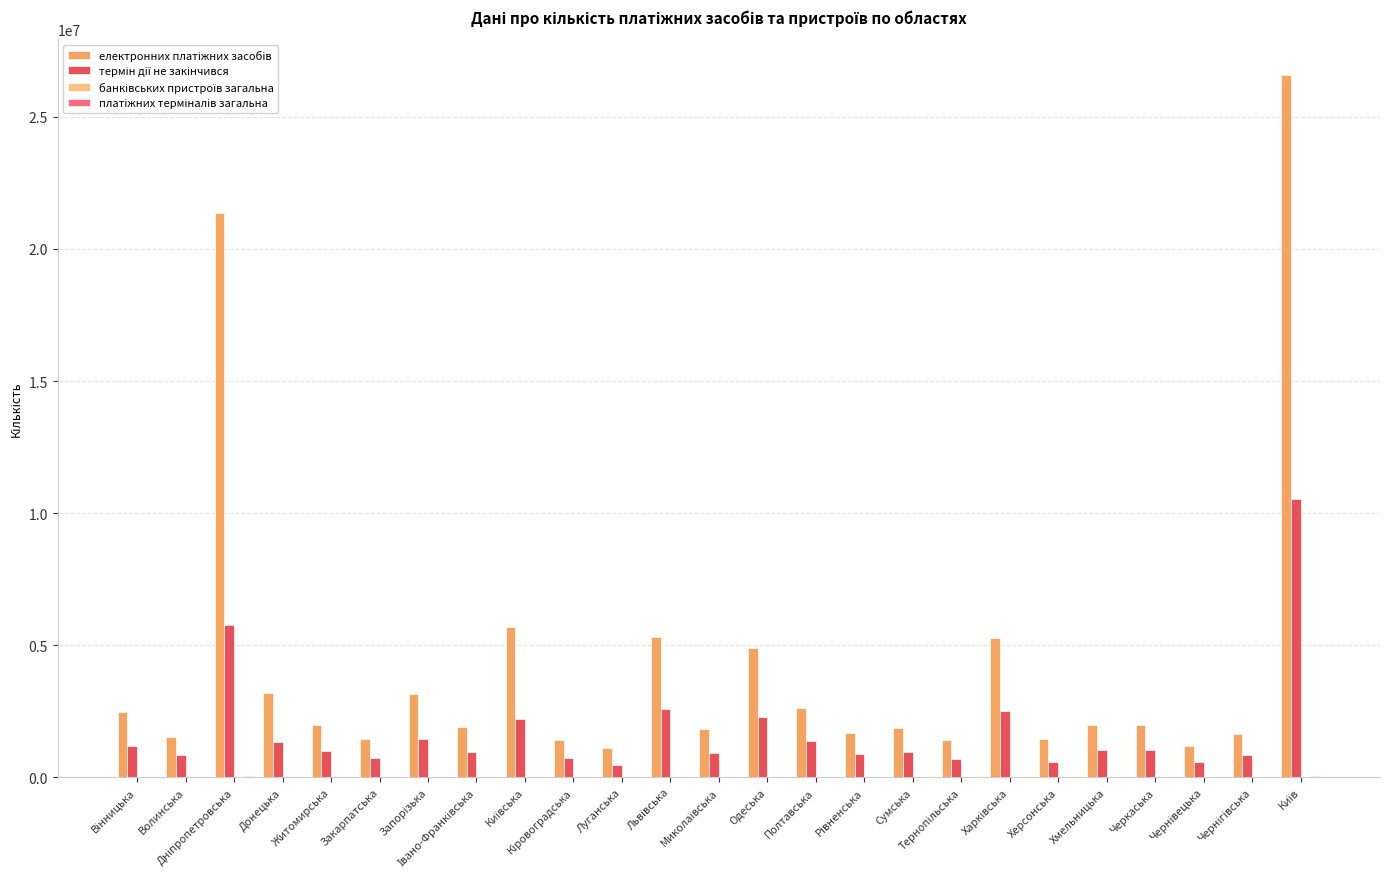

What is the maximum value shown in the chart?

26596141